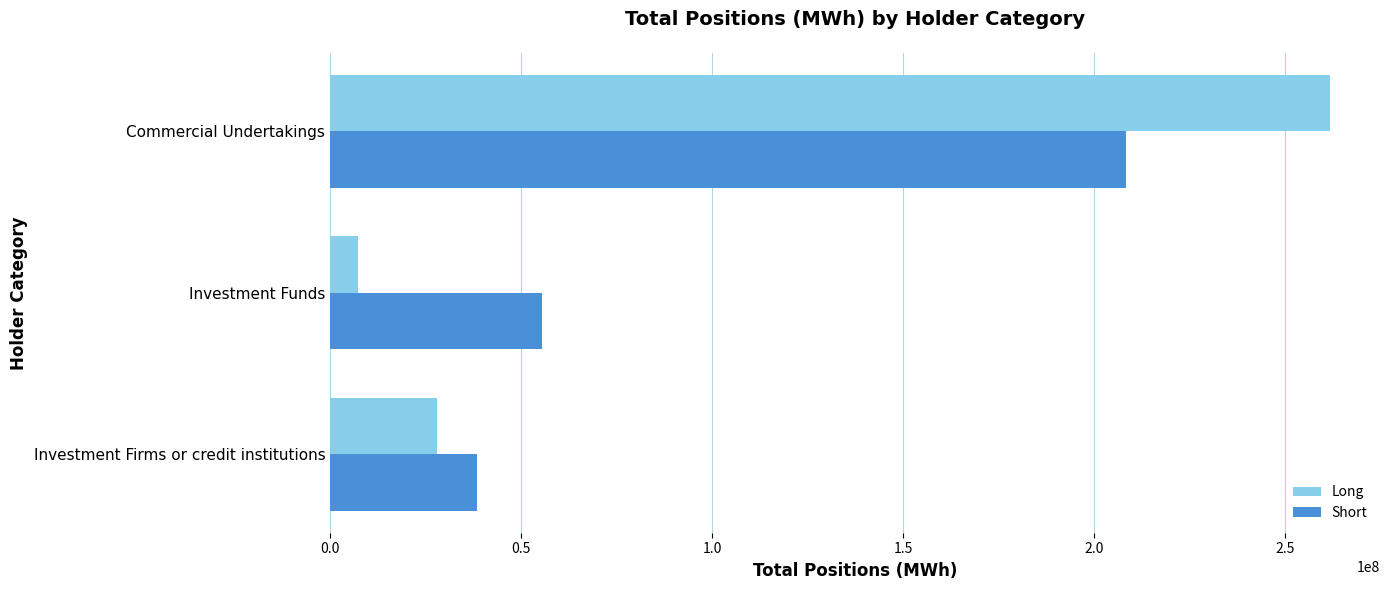

At how many categories does at least one series exceed 30767820?

3